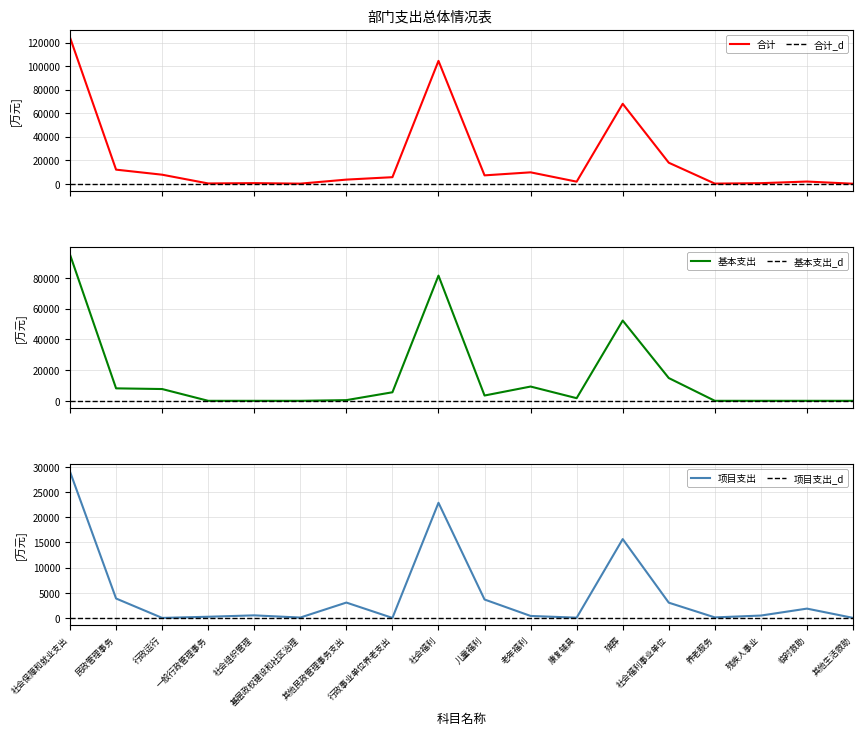

Does the chart have visible grid lines?

Yes